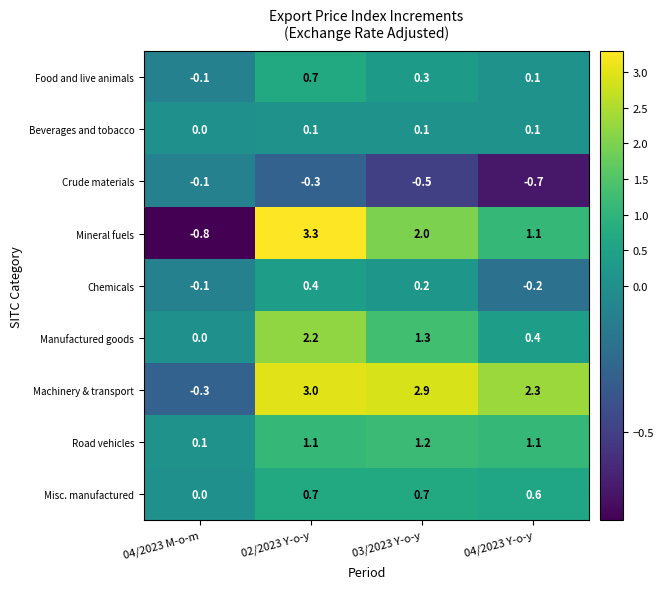

What is the sum of all Machinery & transport values?

7.9